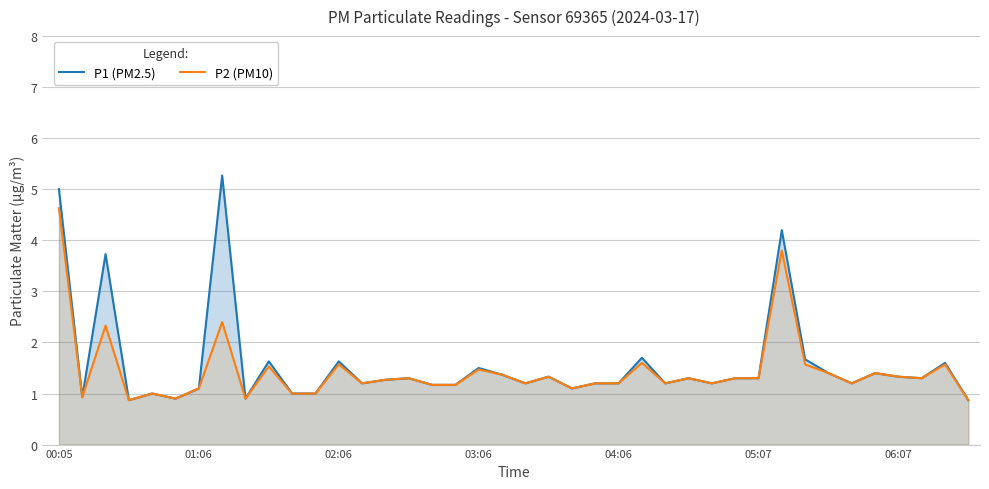

What is the difference between the highest and lowest values at 32?

0.1